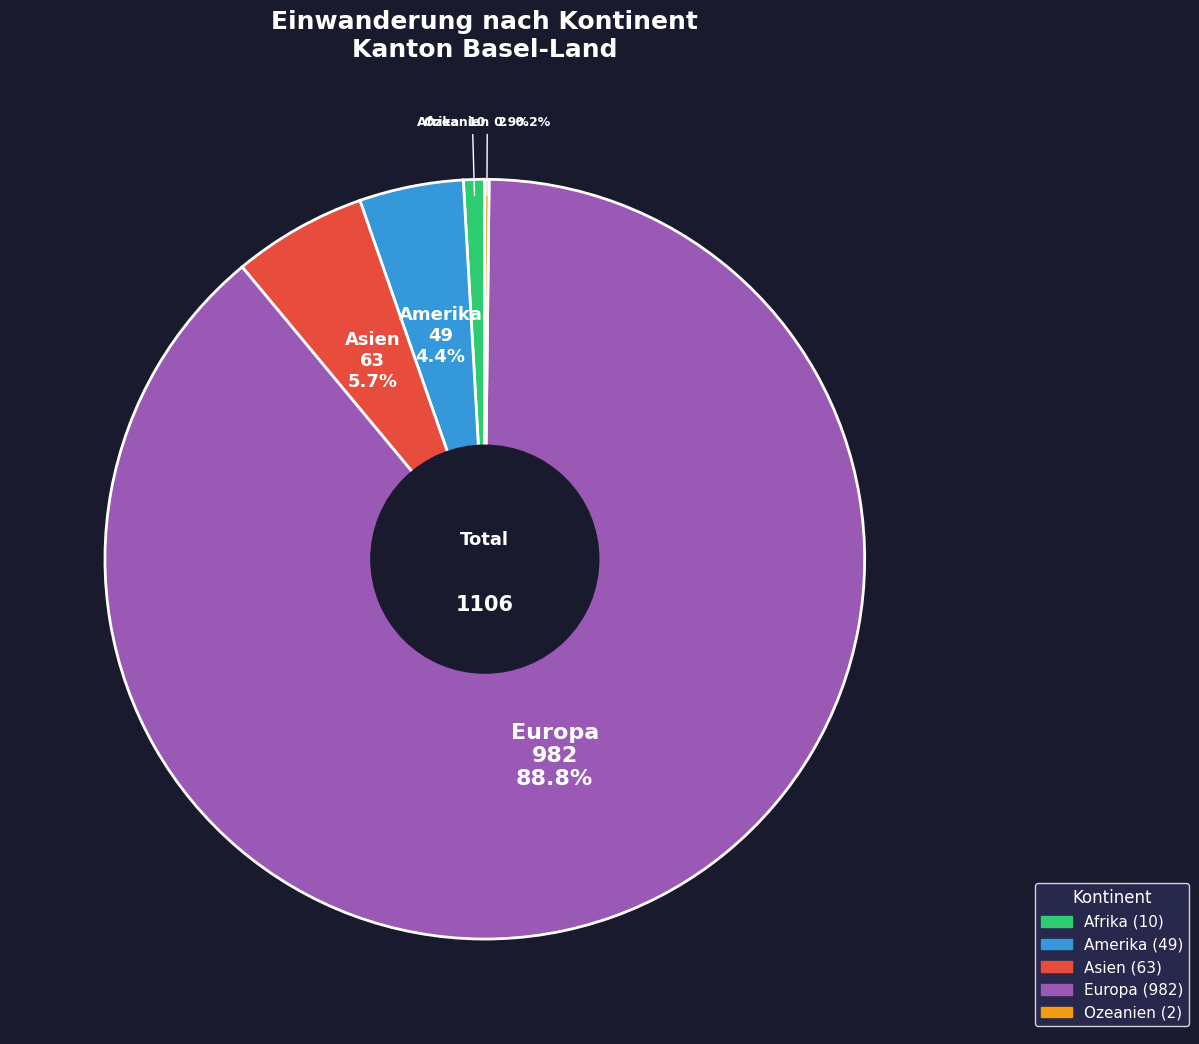

Between Europa and Asien, which is larger?

Europa